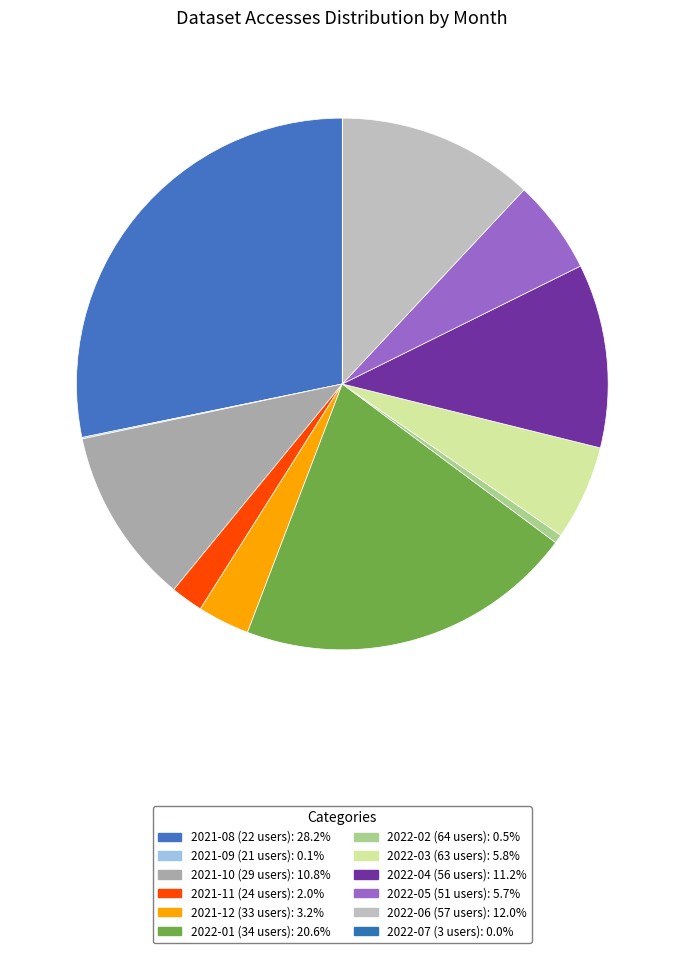

Does 2022-02 (64 users) represent more than half of the total?

No